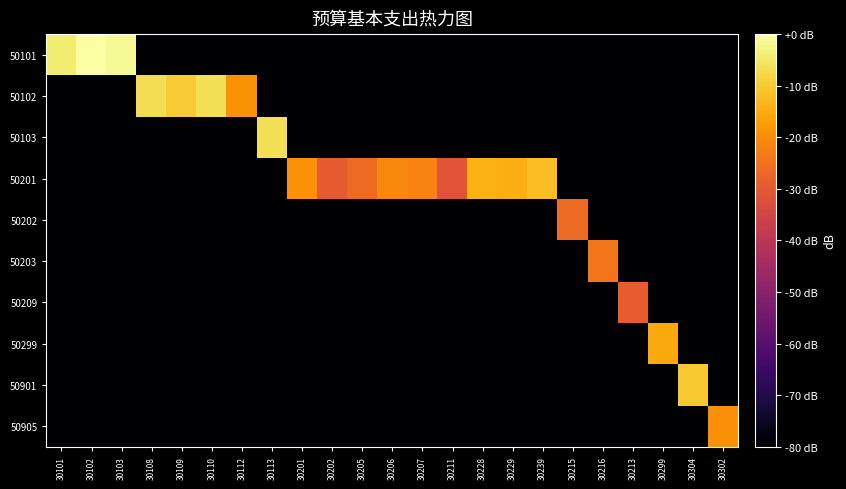

What is the total value across all series at 30205?

-746.5